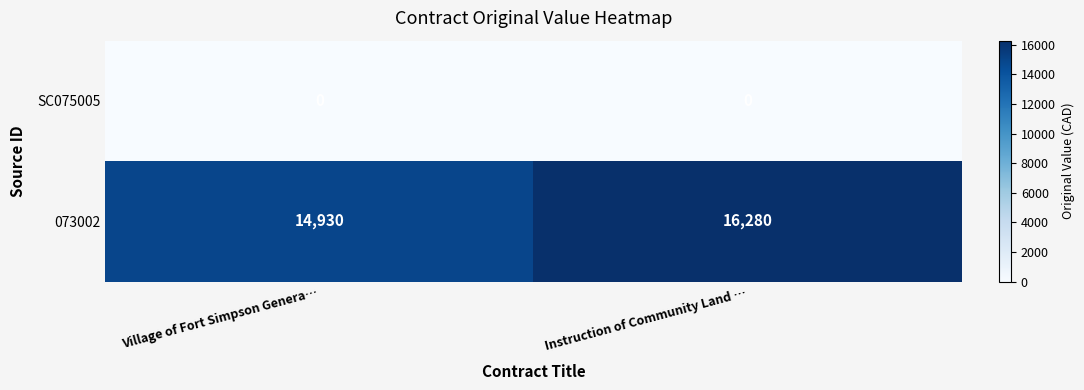

True or false: 073002 has a value of 19990 at Village of Fort Simpson Genera….

False